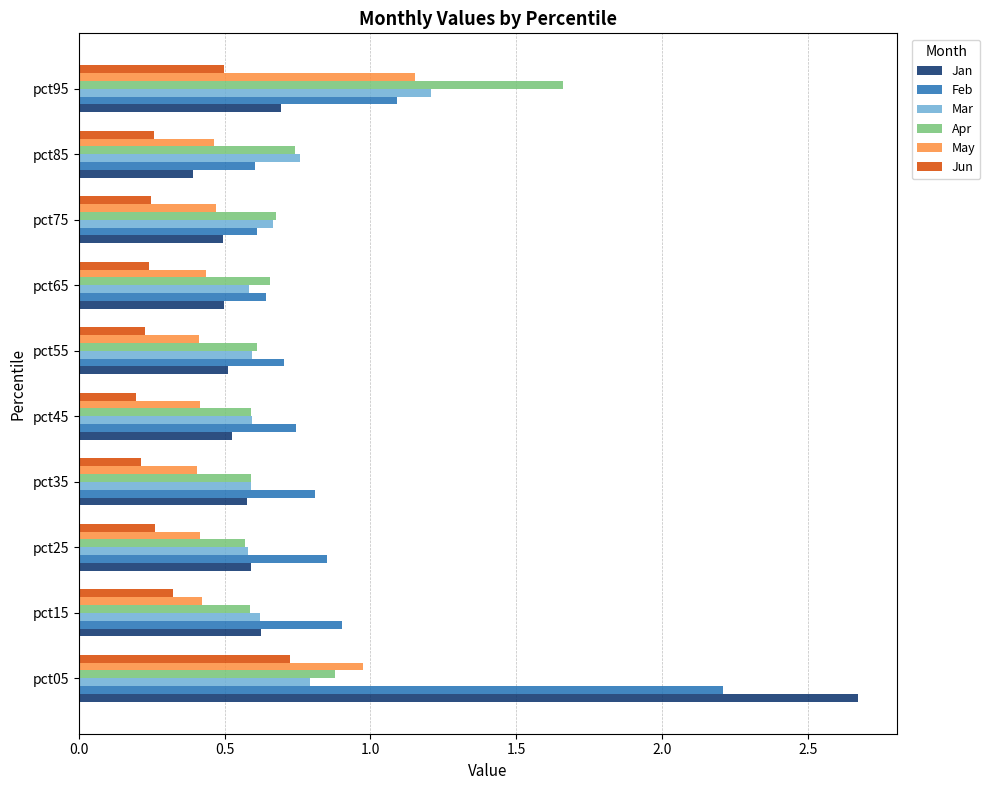

Between pct45 and pct95, which series saw the biggest shift?

Apr